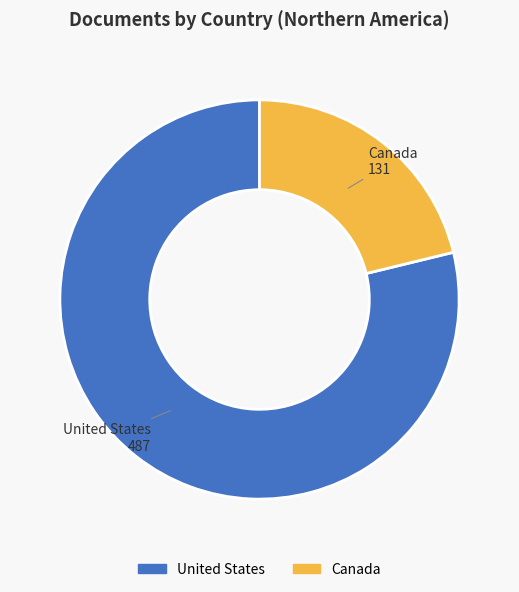

What is the smallest slice in the pie chart?

Canada